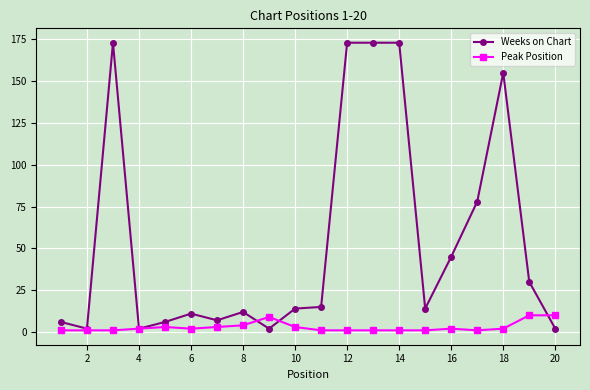

Which series has the largest range (max minus min)?

Weeks on Chart